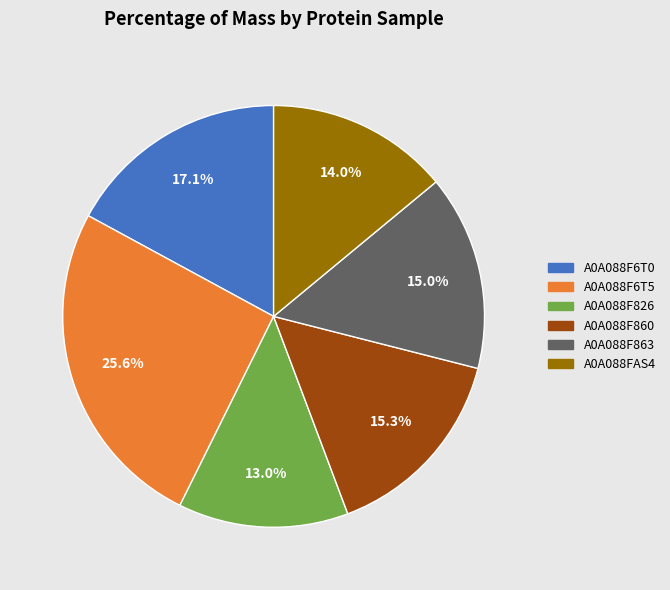

To the nearest percent, what is the average slice percentage?

17%